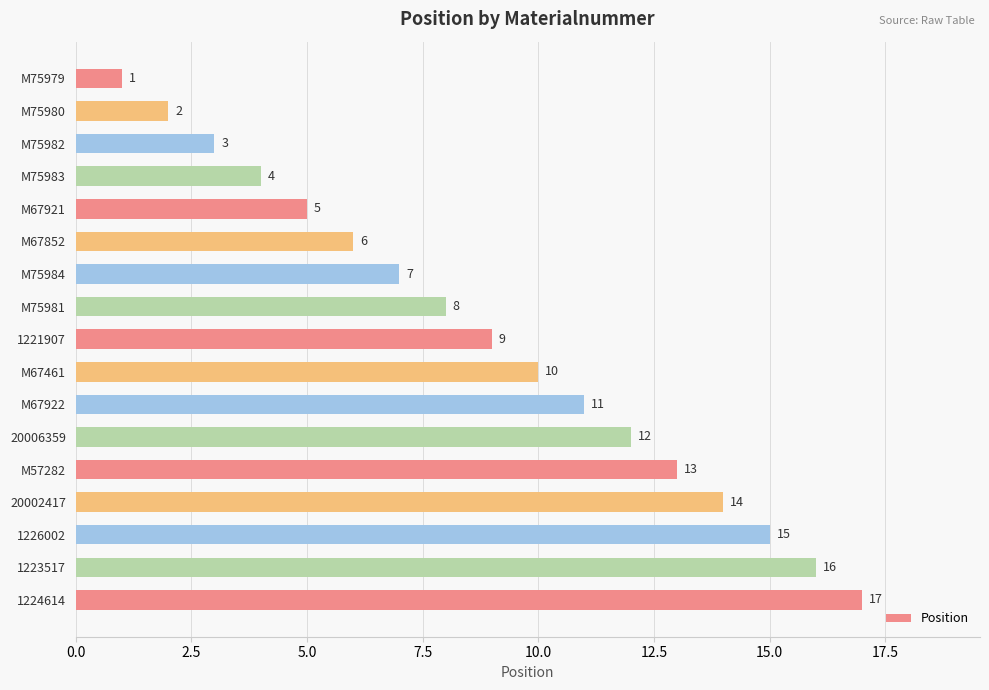

What is the ratio of the value at M75983 to the value at 1226002?

0.3